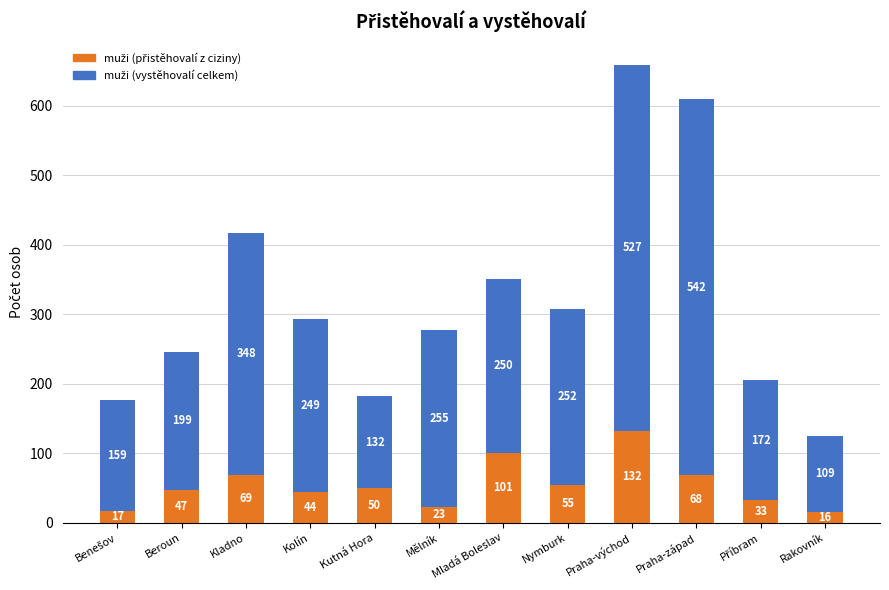

How many series are shown in this chart?

2